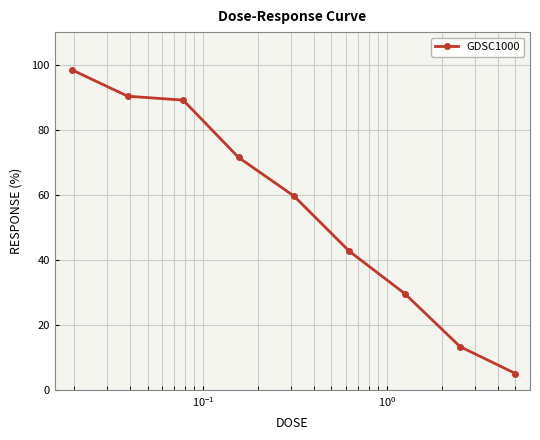

True or false: there are more than 0 points higher than both neighbors.

False